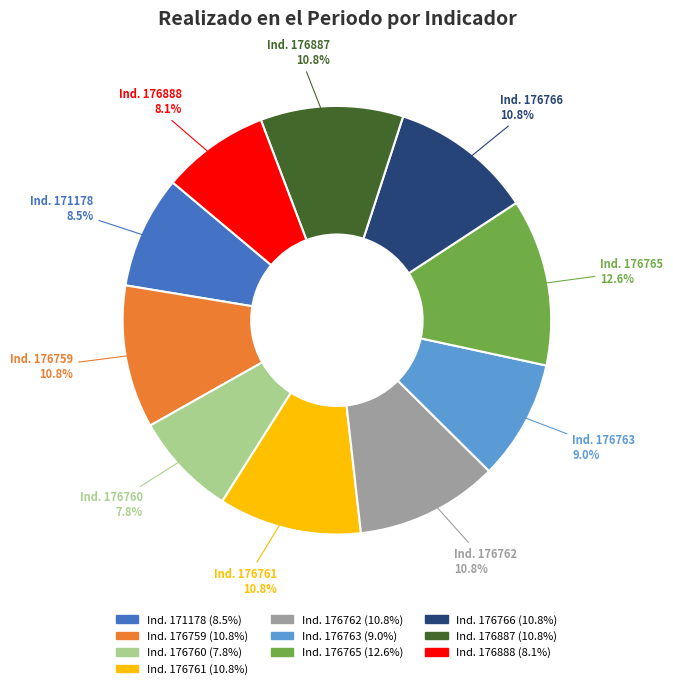

Count the number of slices in the pie.

10